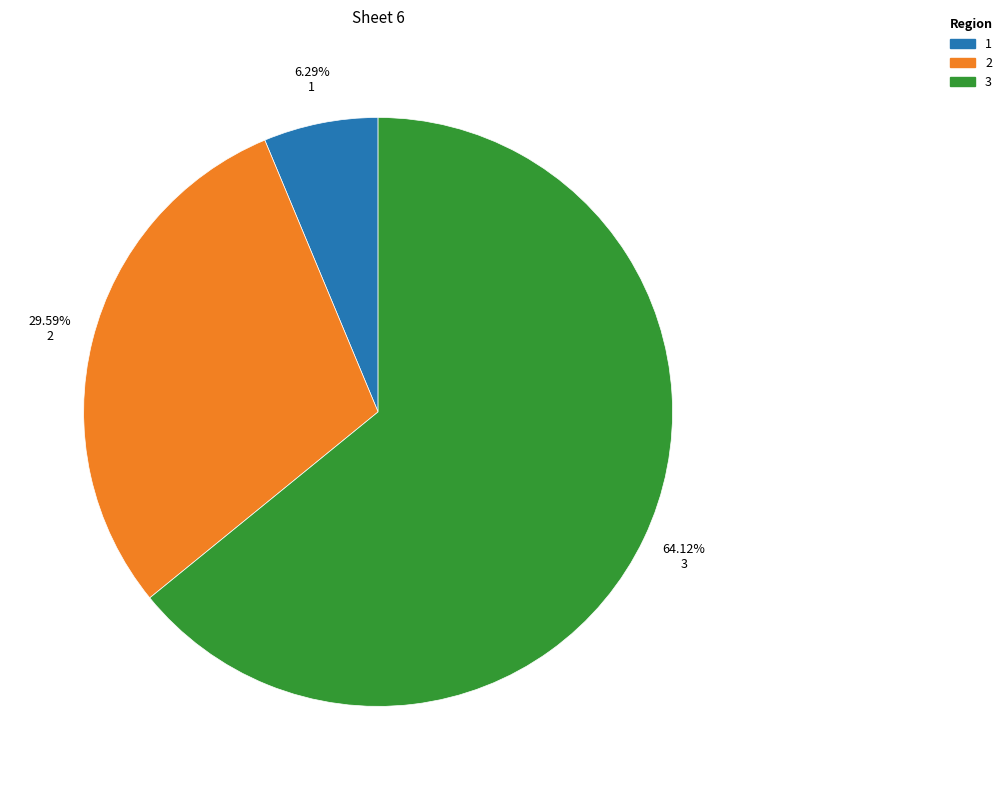

Is there any slice that represents more than half of the pie?

Yes